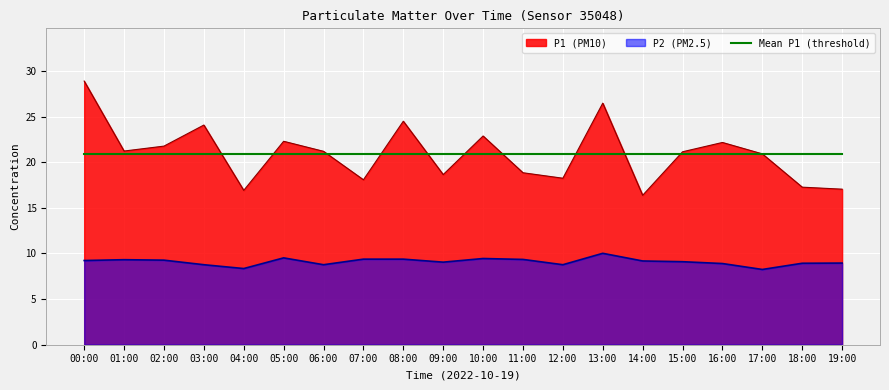

How many interior local peaks does the P1 series have?

6